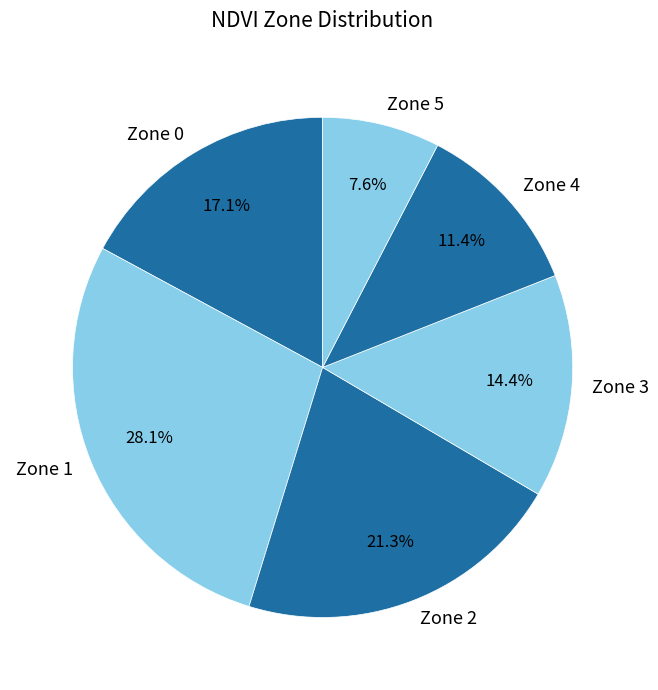

Is there any slice that represents more than half of the pie?

No